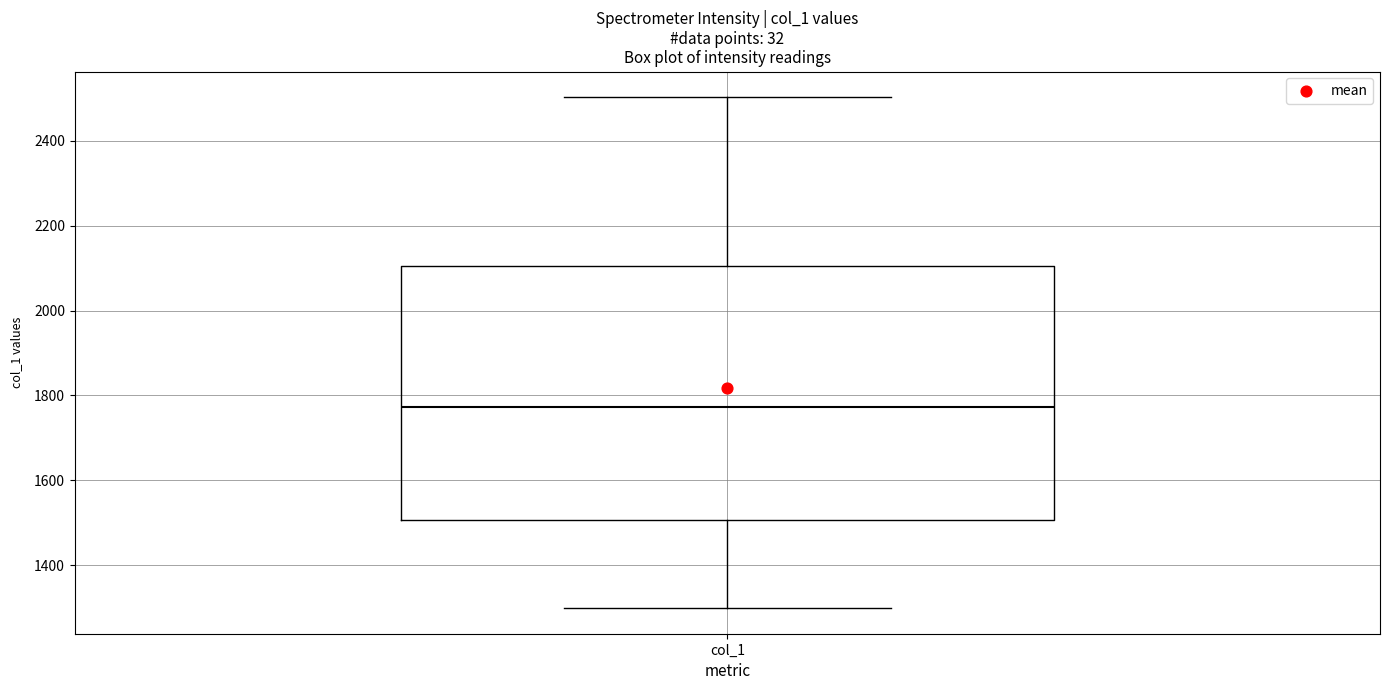

Transcribe this box plot: give where the median line is, the range the box spans, and where the two whiskers end, as read against the y-axis. The values are not printed on the chart, so give them approximately, as read against the axis.

median 1780, box 1500 to 2100, whiskers 1300 to 2500